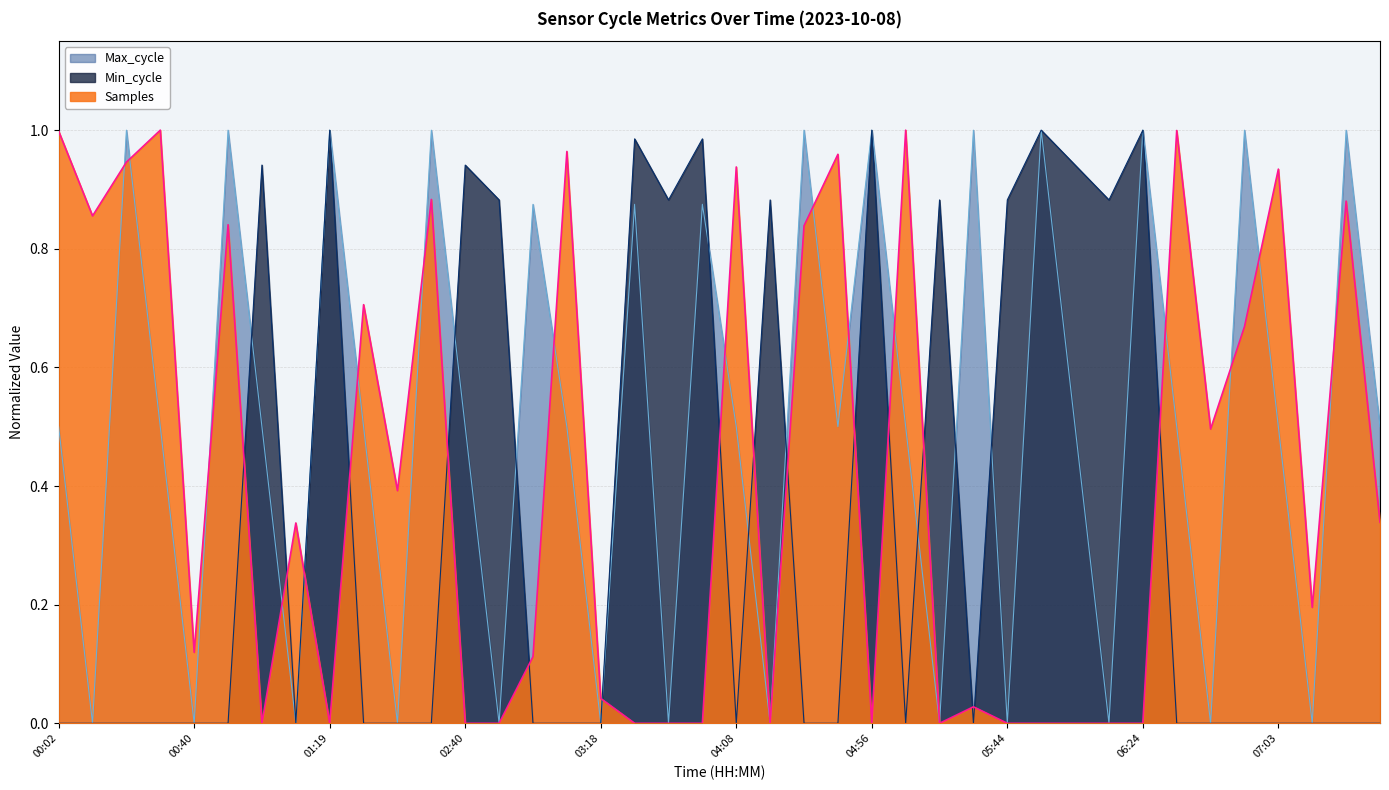

The Samples series shows 0.4 at 04:08. True or false?

False